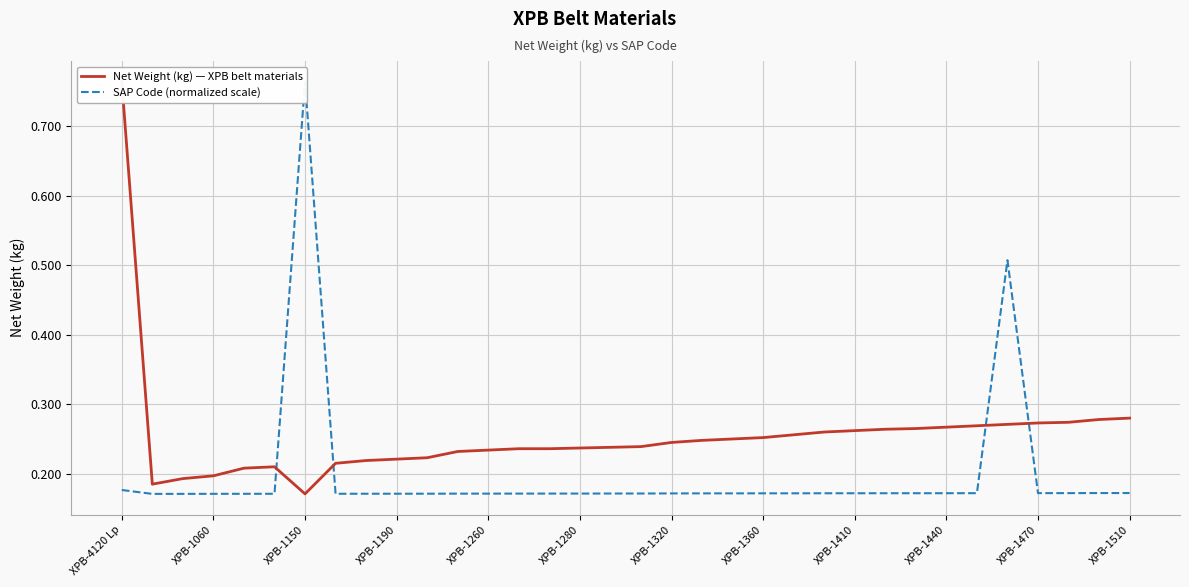

What is the minimum value shown in the chart?

0.2